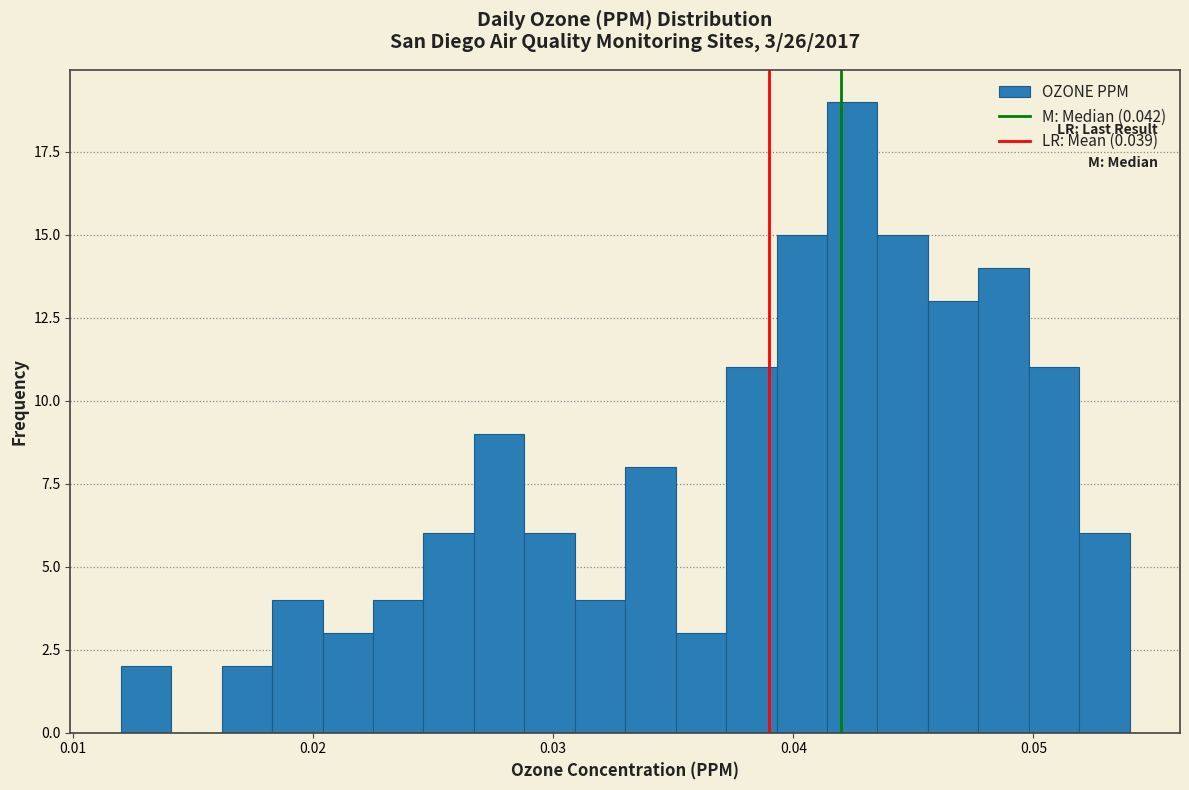

Around what value on the x-axis is the tallest bar? Give the approximate position of its centre, as read against the axis.

0.042